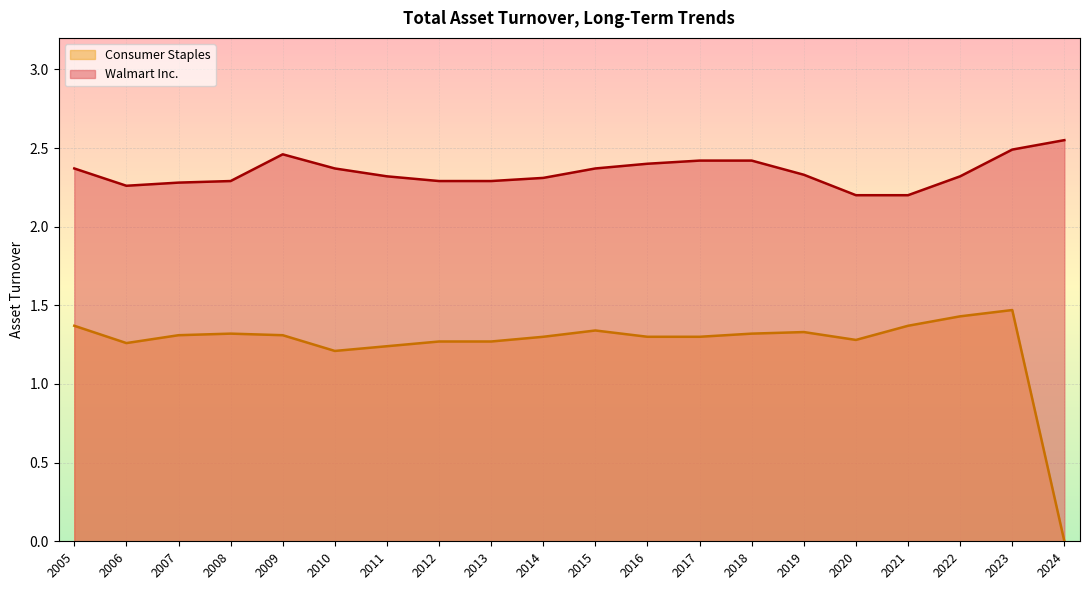

At which category is the sum across all series the highest?

2023